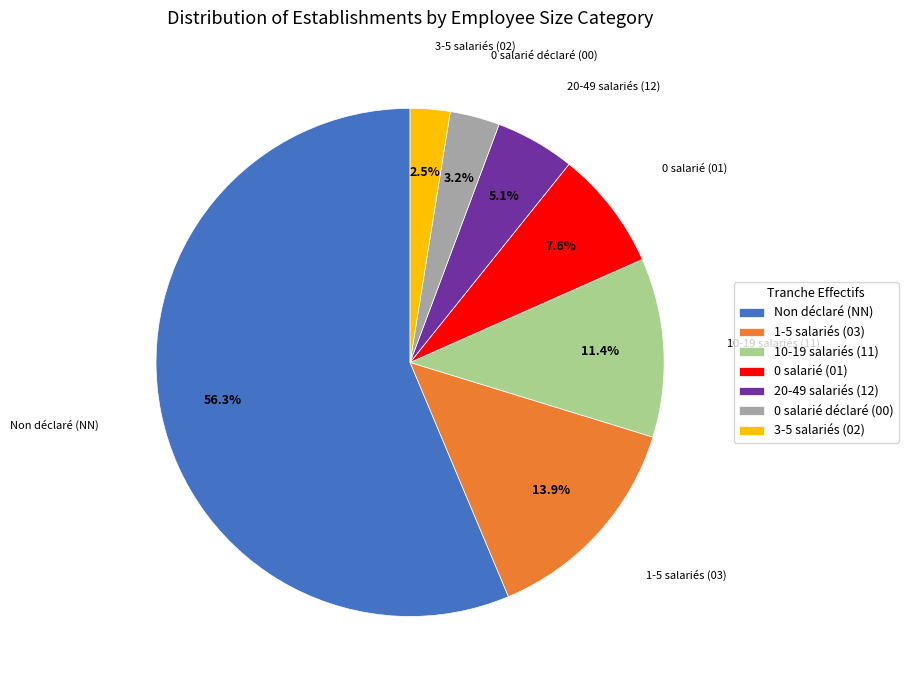

Does any single category account for the majority?

Yes